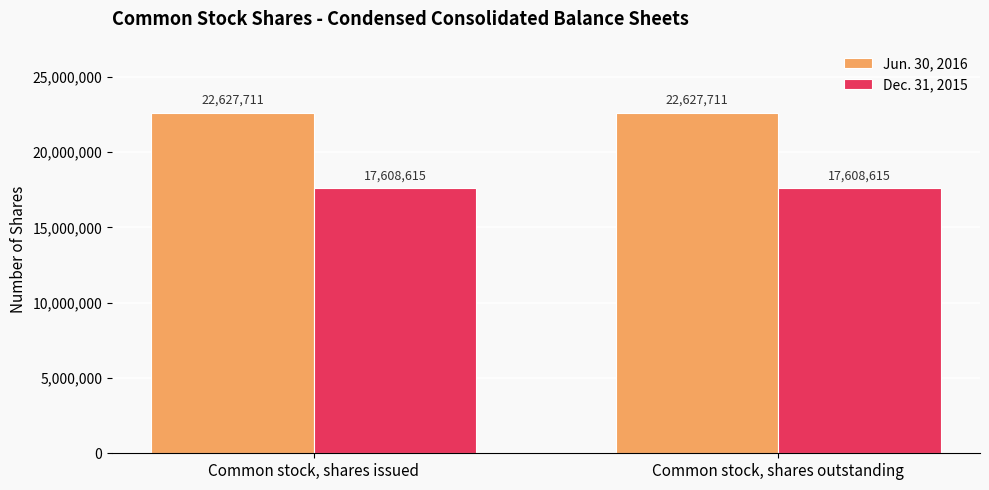

What is the difference between the highest and lowest values at Common stock, shares outstanding?

5019096